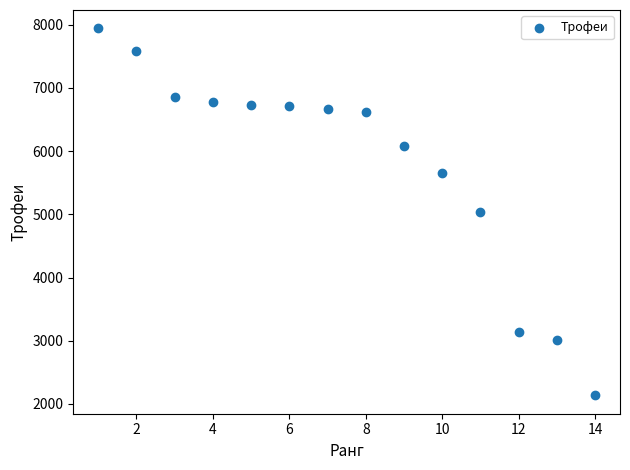

What is the range of X values (max minus min)?

13